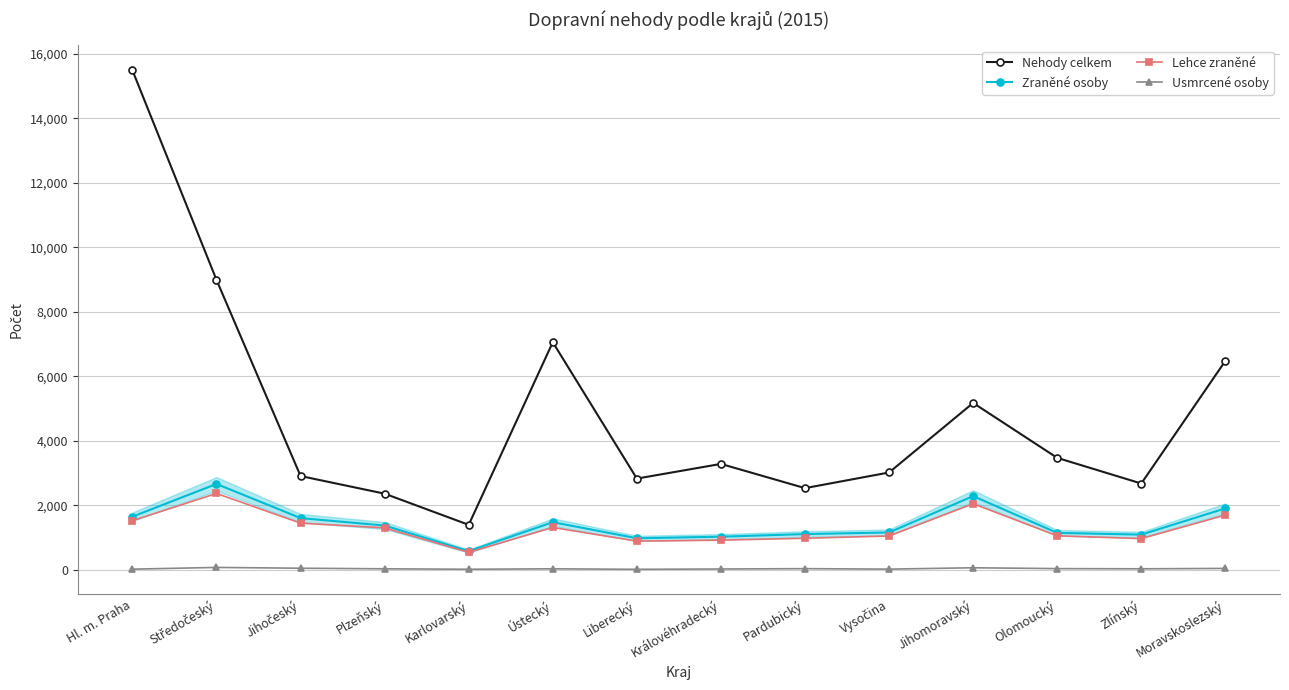

True or false: Nehody celkem has more than 2 points higher than both neighbors.

True